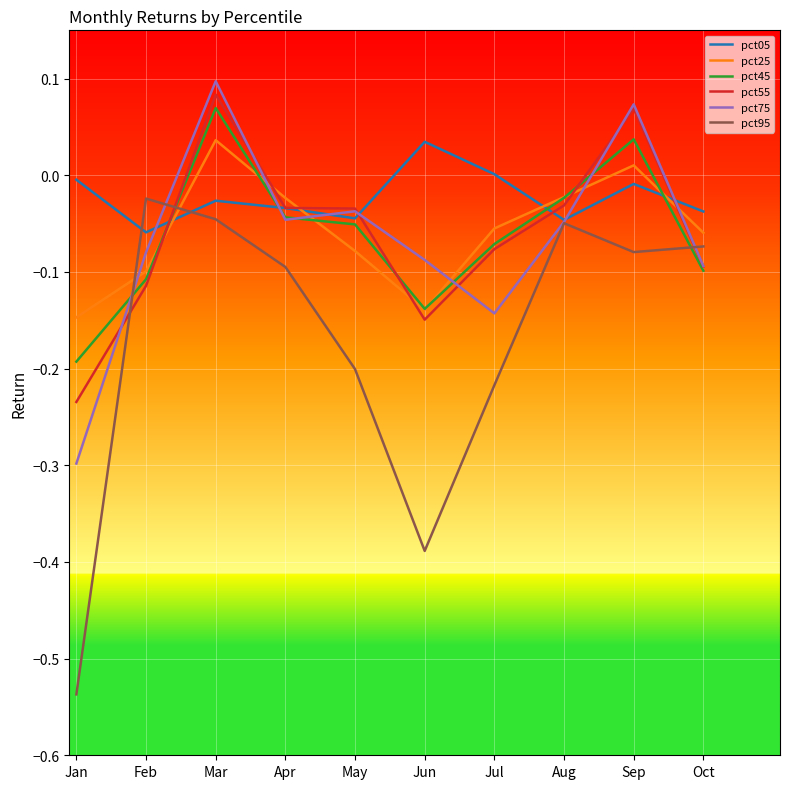

Which series has the largest total across all categories?

pct05